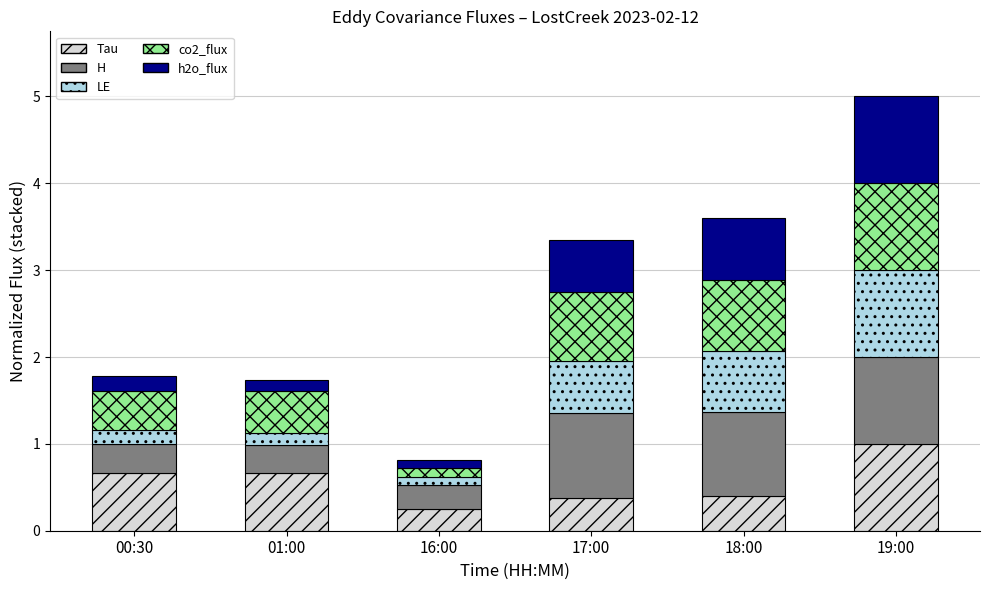

What is the total value across all series at 00:30?

1.8